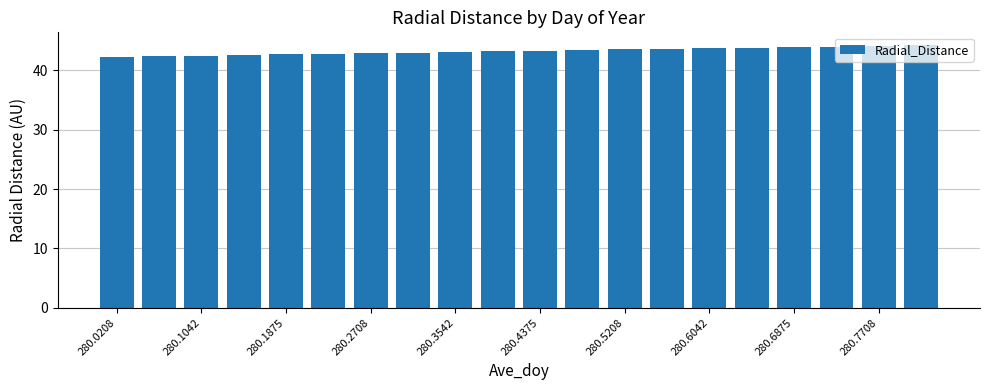

What is the smallest value displayed?

42.2